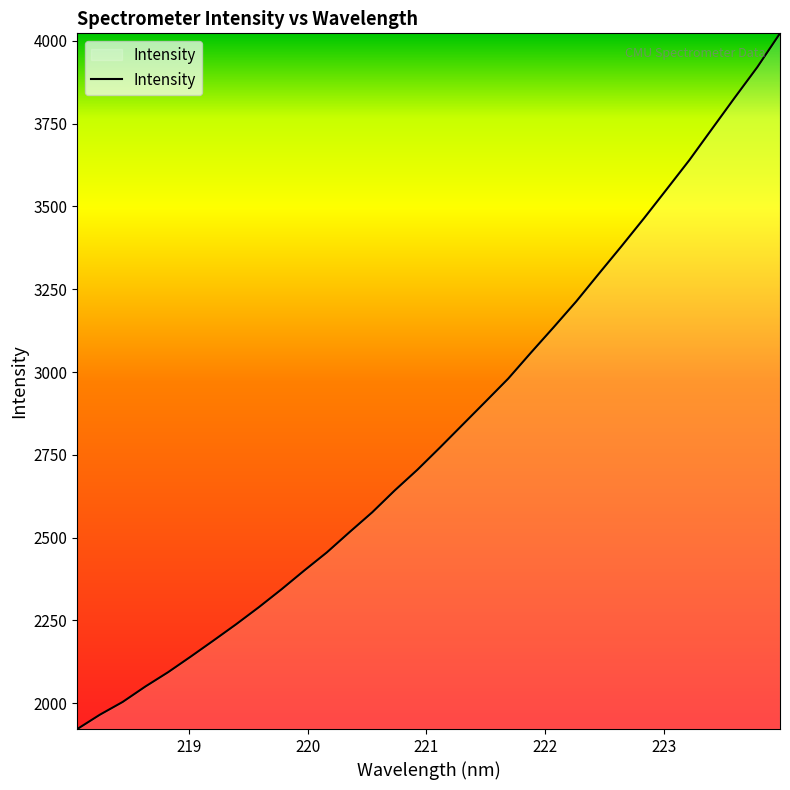

How many categories are shown in the chart?

32